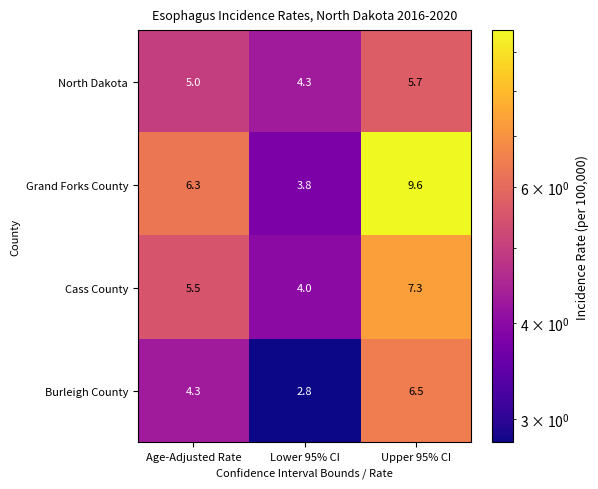

Where does the Grand Forks County series first go above 6?

Age-Adjusted Rate